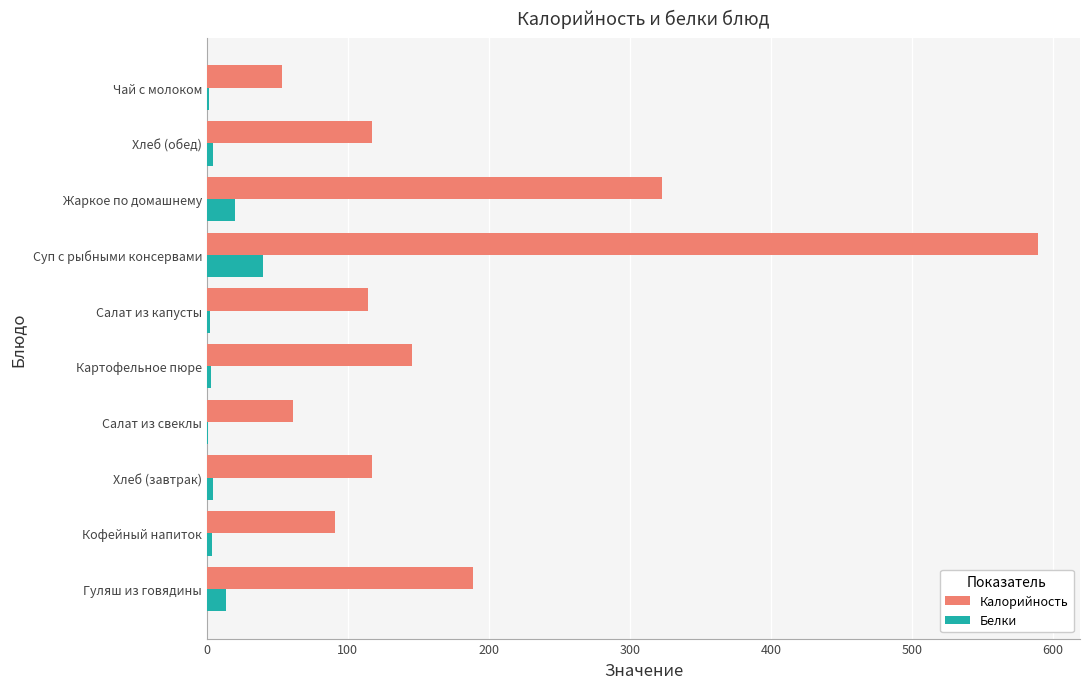

At which category is the sum across all series the highest?

Суп с рыбными консервами